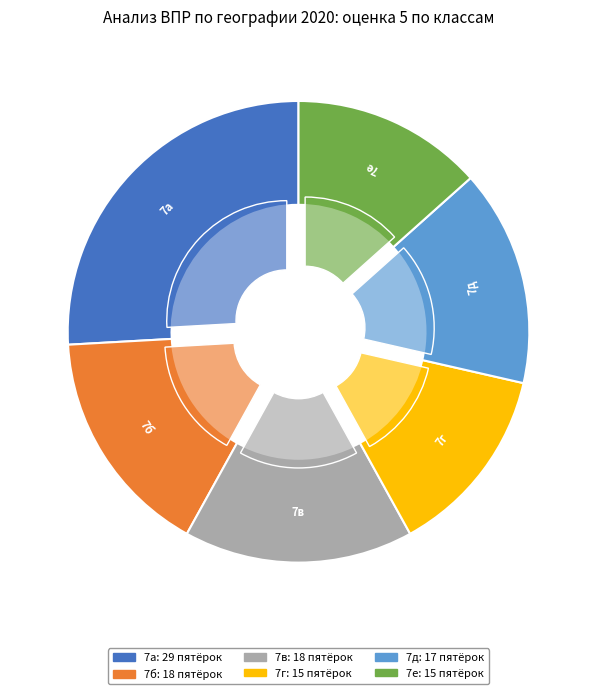

What is the change in value from 7д to 7е?

-2